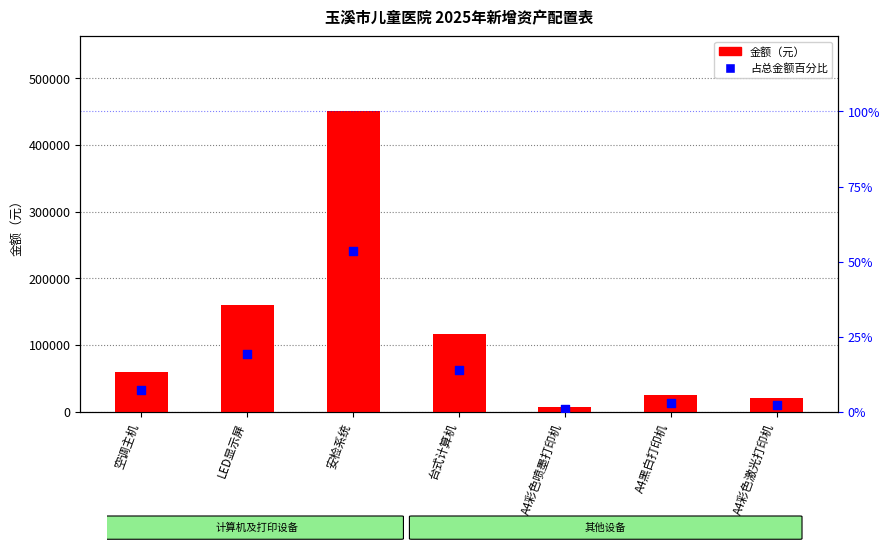

Which series has the largest total across all categories?

金额（元）